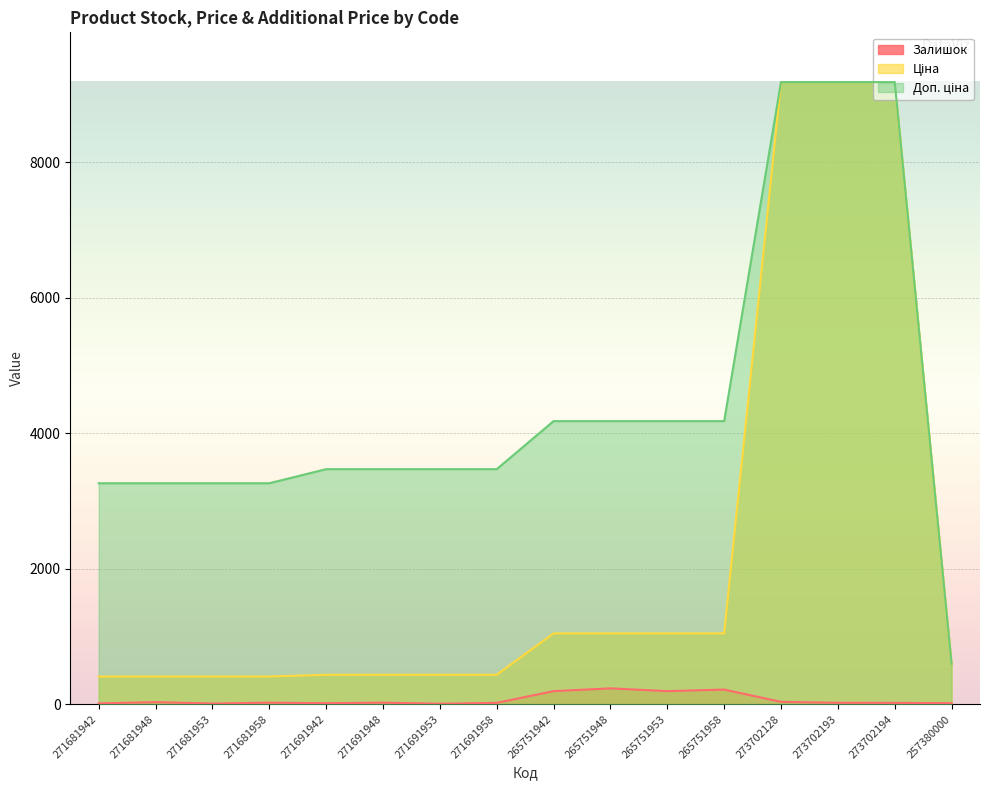

What is the sum of all Залишок values?

1052.0